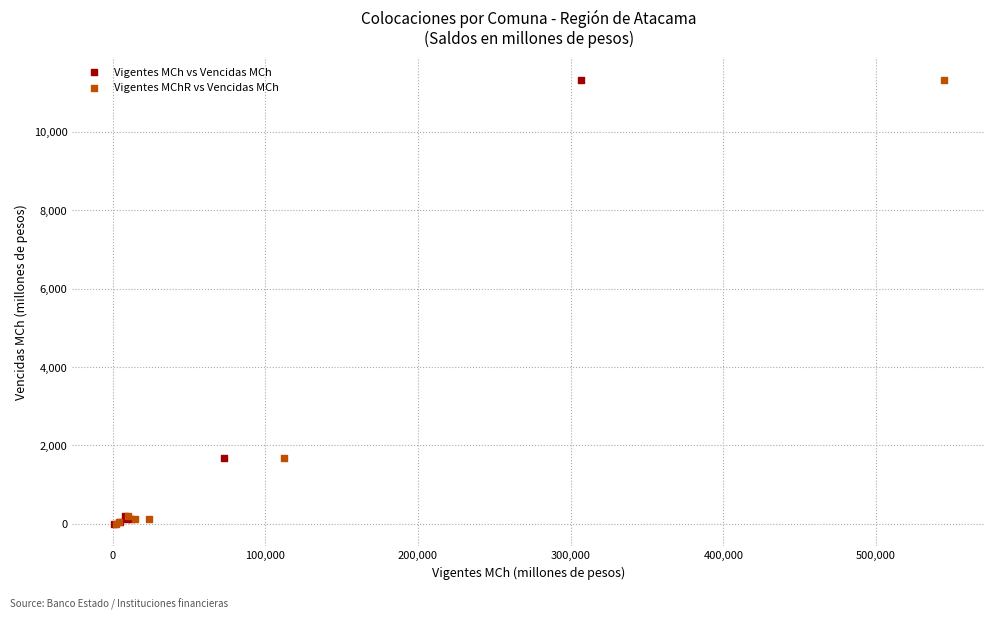

What are all the series names shown in the legend?

Vigentes MCh vs Vencidas MCh, Vigentes MChR vs Vencidas MCh